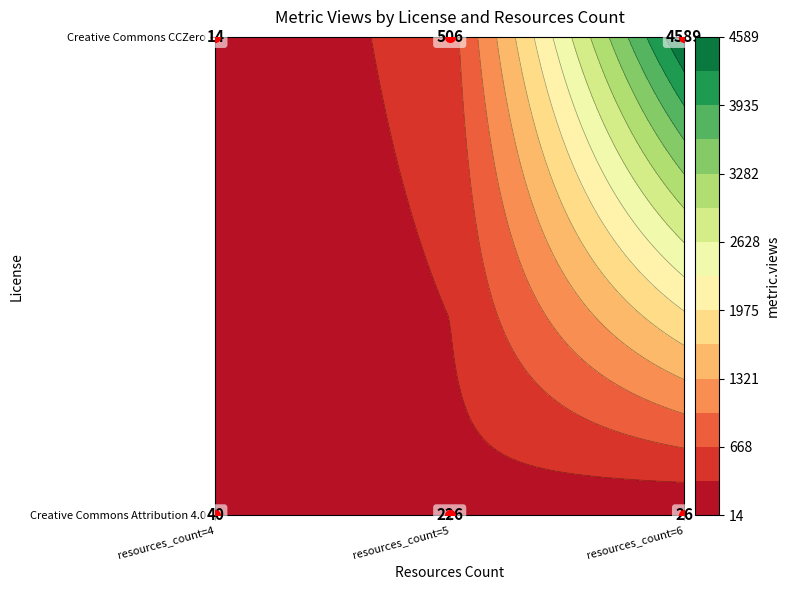

Which series has the largest range (max minus min)?

Creative Commons CCZero